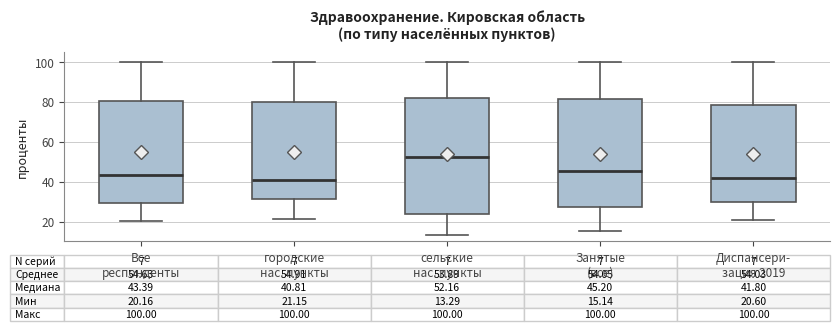

Comparing the boxes themselves (not the whiskers), which one is the tallest?

сельские нас. пункты